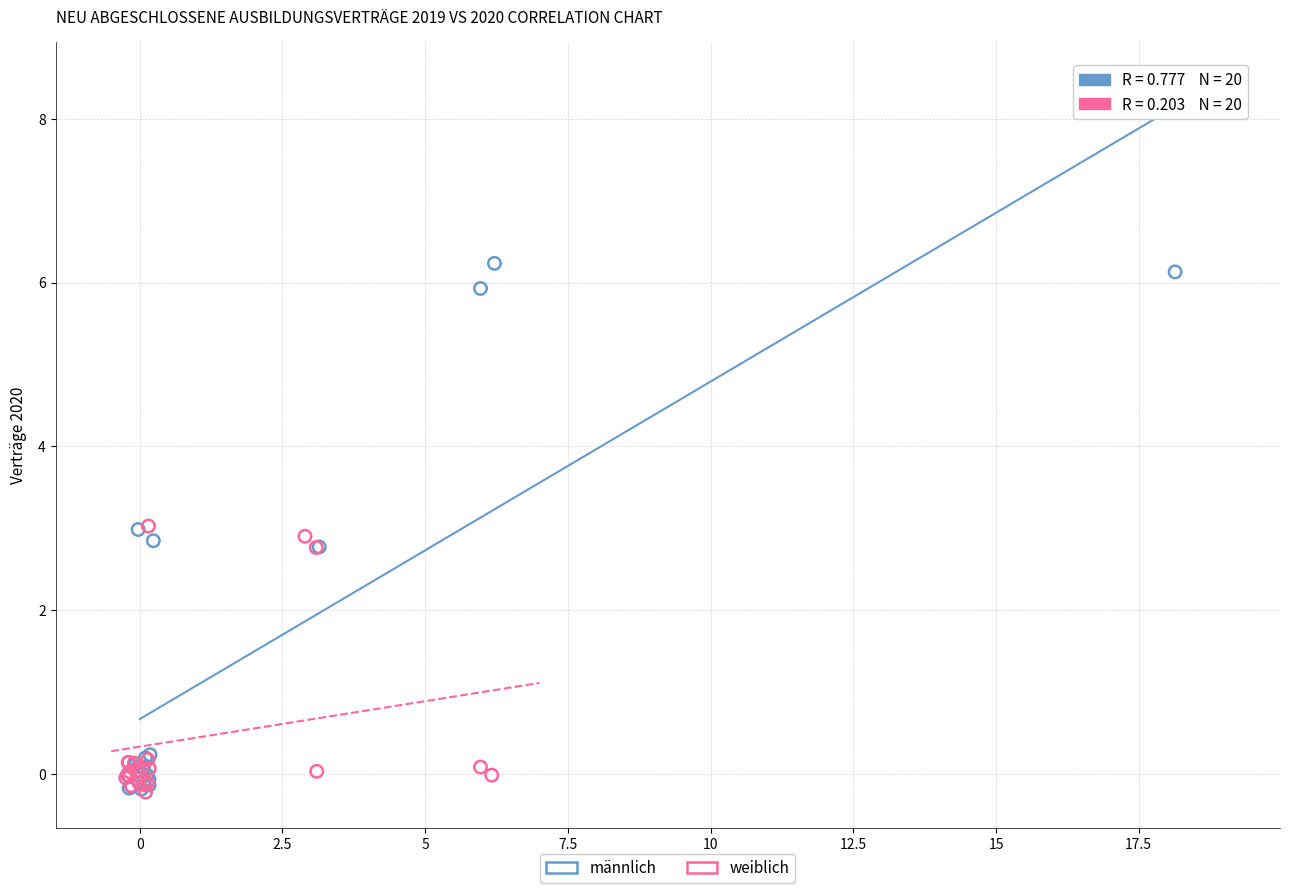

Which series has the largest Y range (max minus min)?

männlich